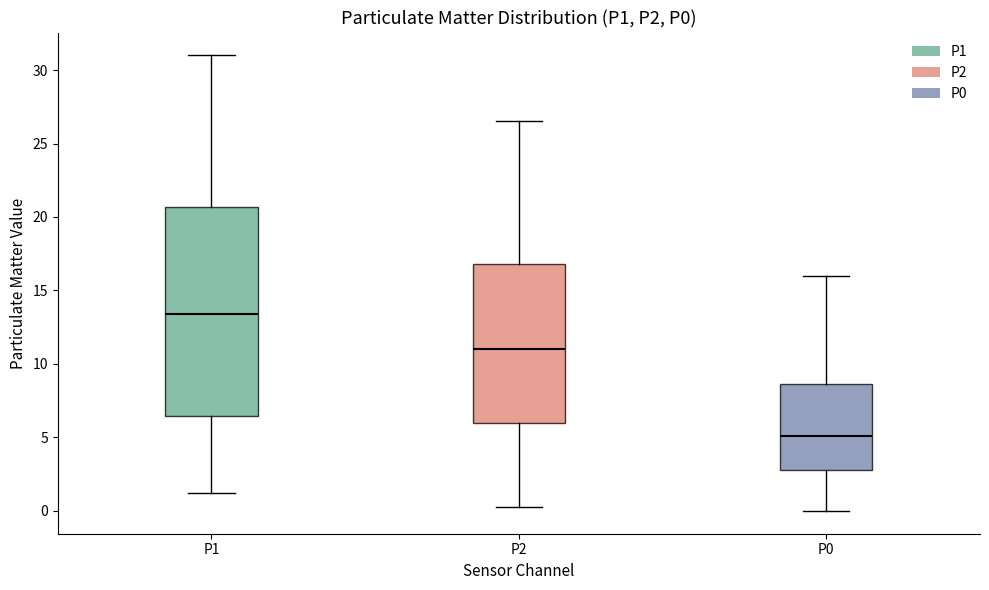

Reading left to right, transcribe this box plot: for each box, give where its median line is, the range the box spans, and where its two whiskers end, as read against the y-axis. The values are not printed on the chart, so give them approximately, as read against the axis.

P1: median 13.5, box 6.5 to 20.5, whiskers 1.5 to 31.0
P2: median 11.0, box 6.0 to 17.0, whiskers 0.5 to 26.5
P0: median 5.0, box 3.0 to 8.5, whiskers 0.0 to 16.0